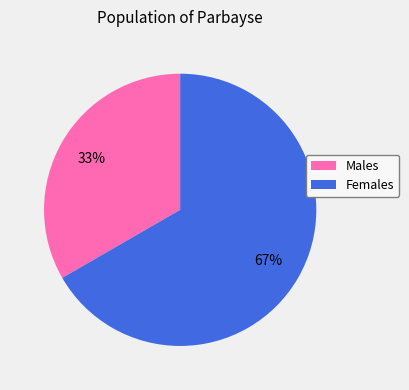

To the nearest percent, what portion does Females represent?

67%